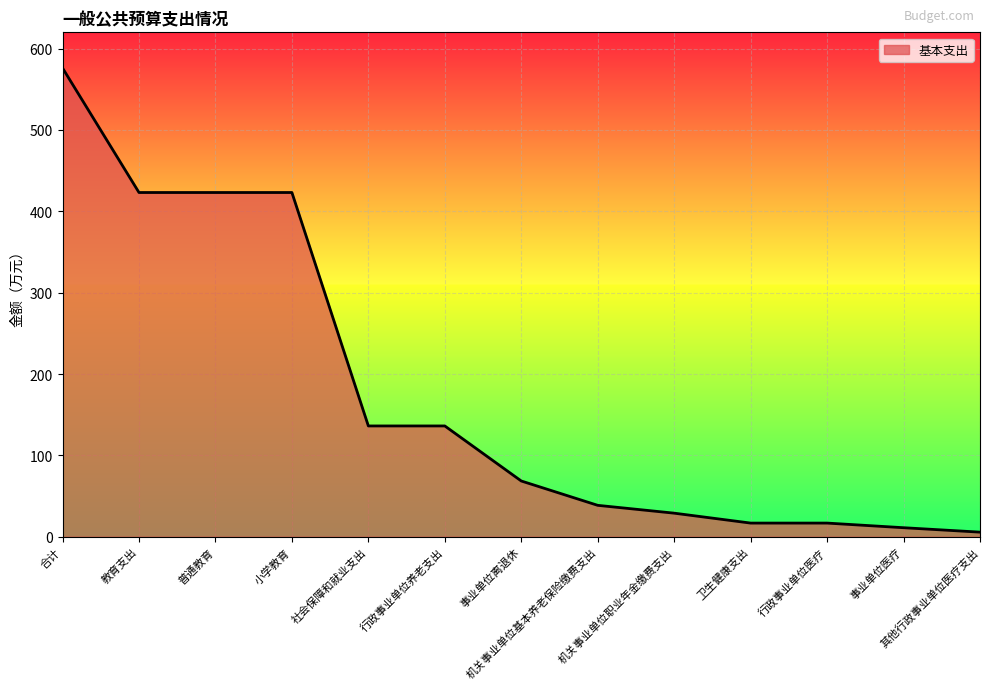

At which category does the chart reach its minimum across all series?

其他行政事业单位医疗支出